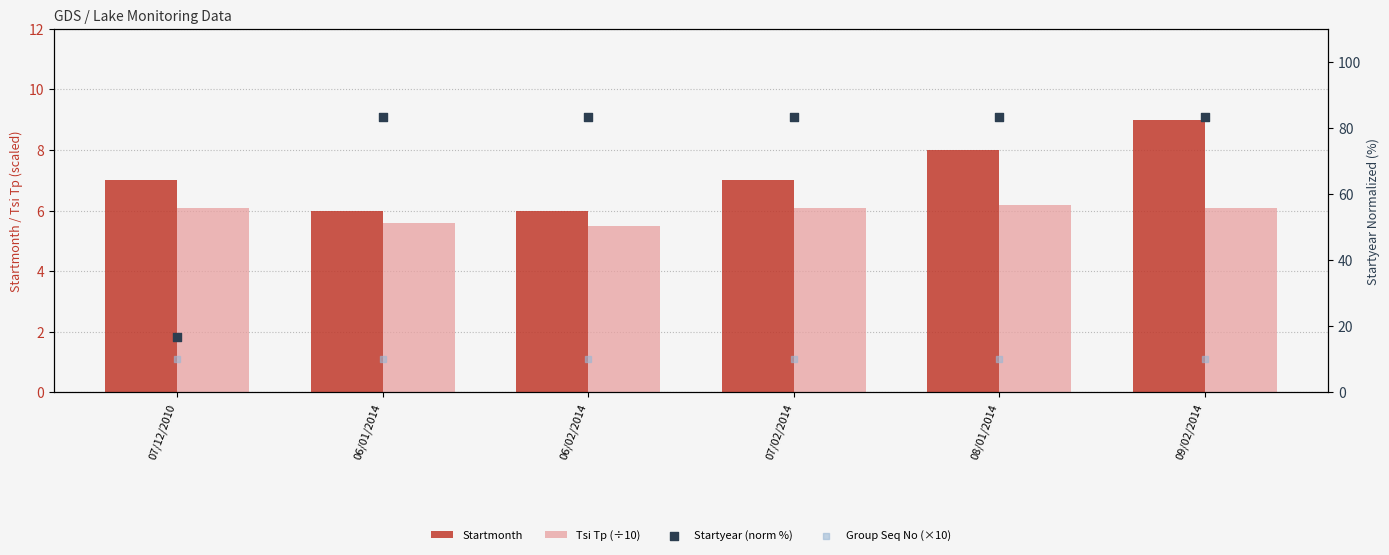

At how many categories does at least one series exceed 19?

5